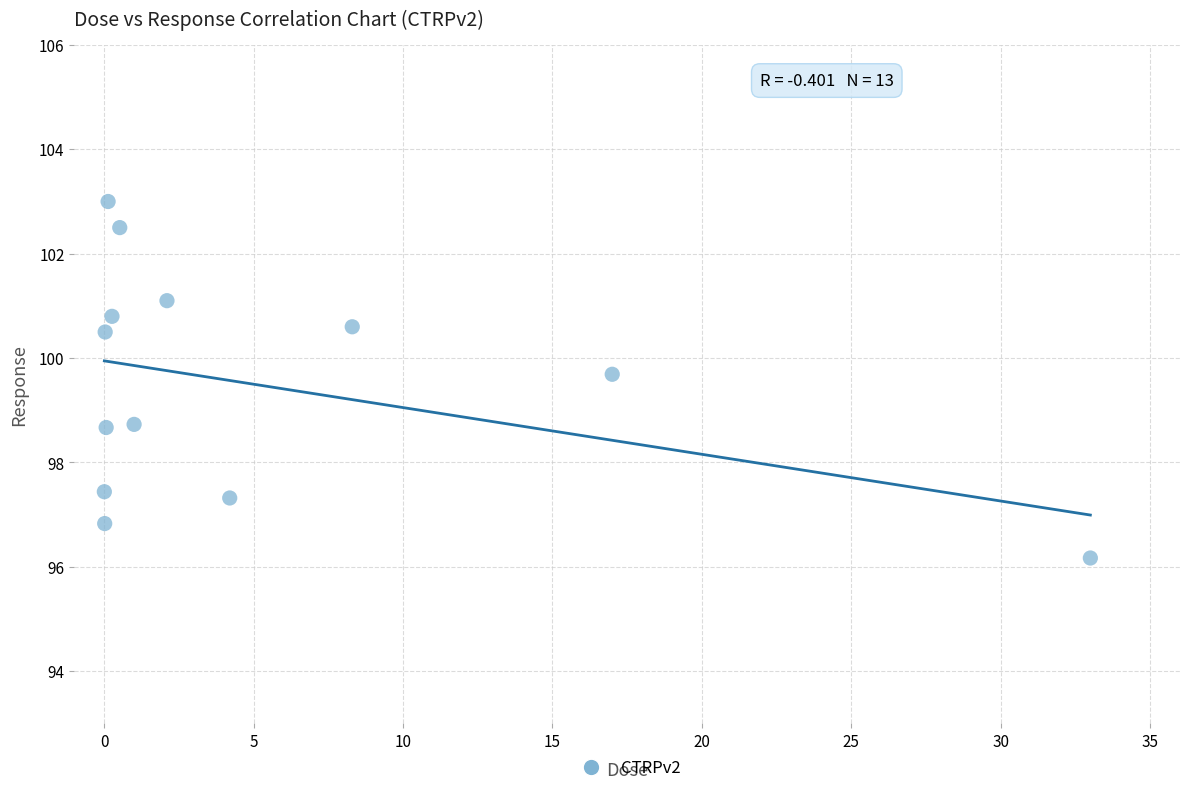

What is the range of Y values (max minus min)?

6.8